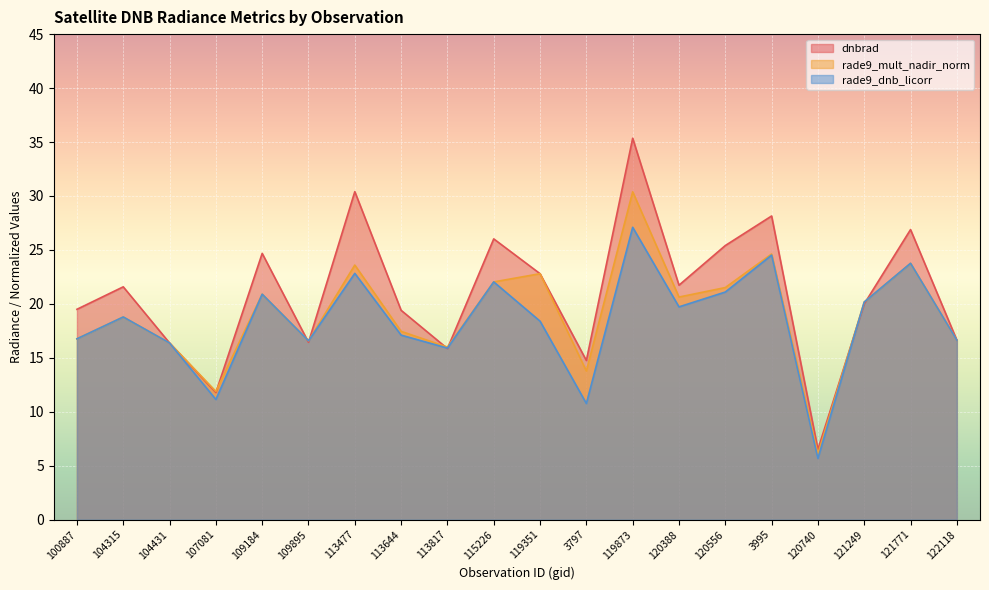

How many interior local peaks does the dnbrad series have?

7